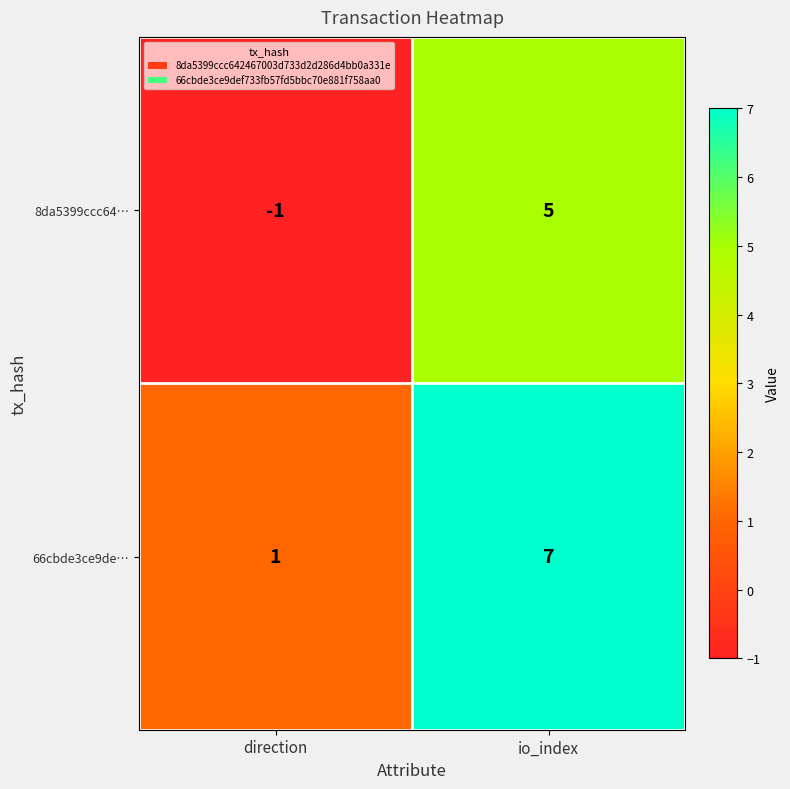

What is the greatest value displayed?

7